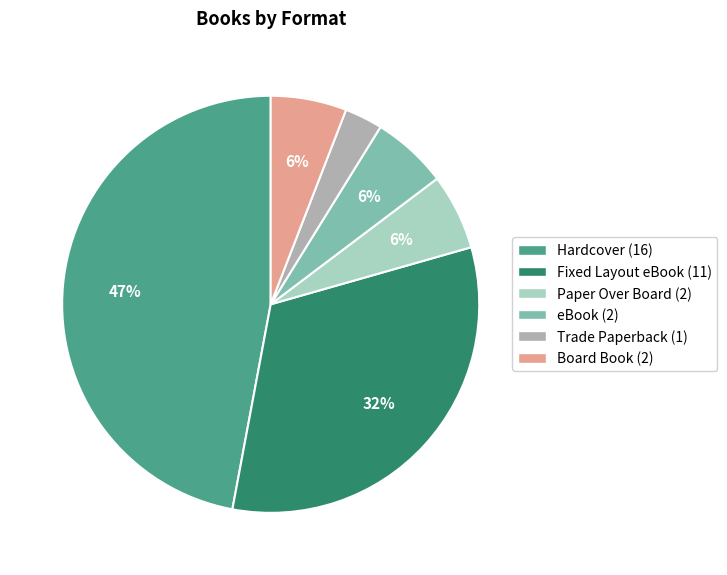

Combined, do Hardcover and Board Book account for over 50%?

Yes